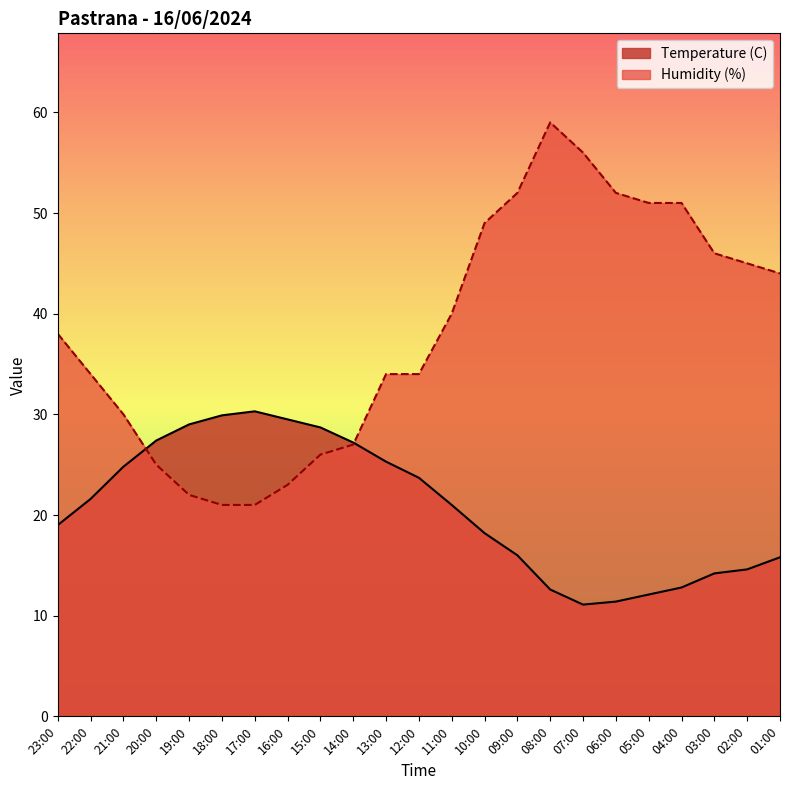

Reading left to right, extract all data points from this chart.

Temperature (C): 23:00=19.0	22:00=21.6	21:00=24.8	20:00=27.4	19:00=29.0	18:00=29.9	17:00=30.3	16:00=29.5	15:00=28.7	14:00=27.2	13:00=25.3	12:00=23.7	11:00=21.0	10:00=18.2	09:00=16.0	08:00=12.6	07:00=11.1	06:00=11.4	05:00=12.1	04:00=12.8	03:00=14.2	02:00=14.6	01:00=15.8
Humidity (%): 23:00=38.0	22:00=34.0	21:00=30.0	20:00=25.0	19:00=22.0	18:00=21.0	17:00=21.0	16:00=23.0	15:00=26.0	14:00=27.0	13:00=34.0	12:00=34.0	11:00=40.0	10:00=49.0	09:00=52.0	08:00=59.0	07:00=56.0	06:00=52.0	05:00=51.0	04:00=51.0	03:00=46.0	02:00=45.0	01:00=44.0